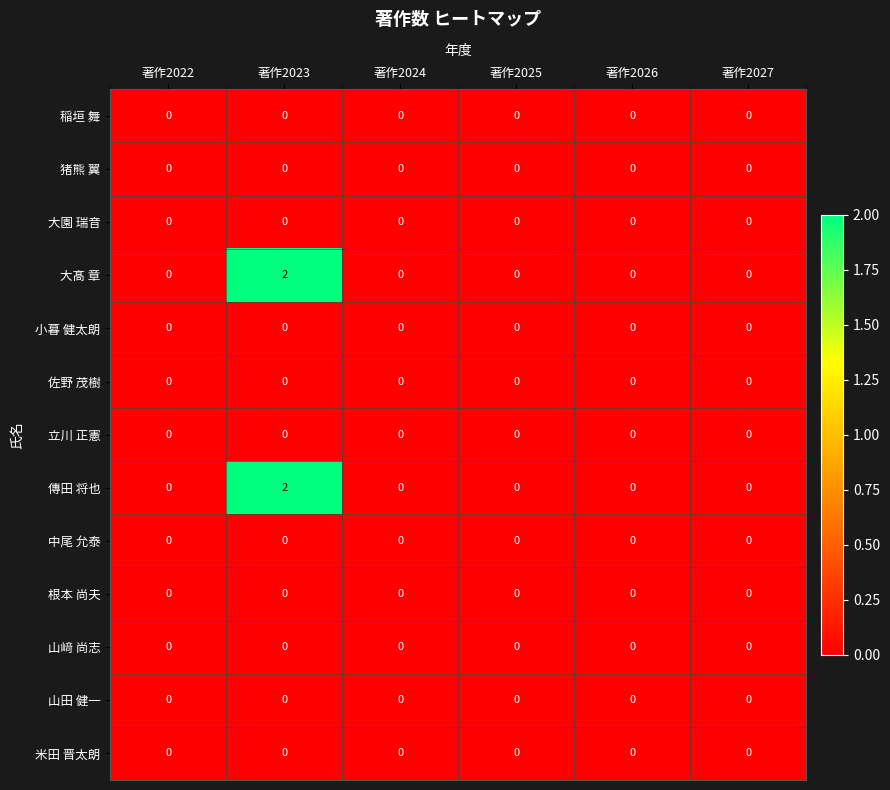

At how many categories does at least one series exceed 1?

1